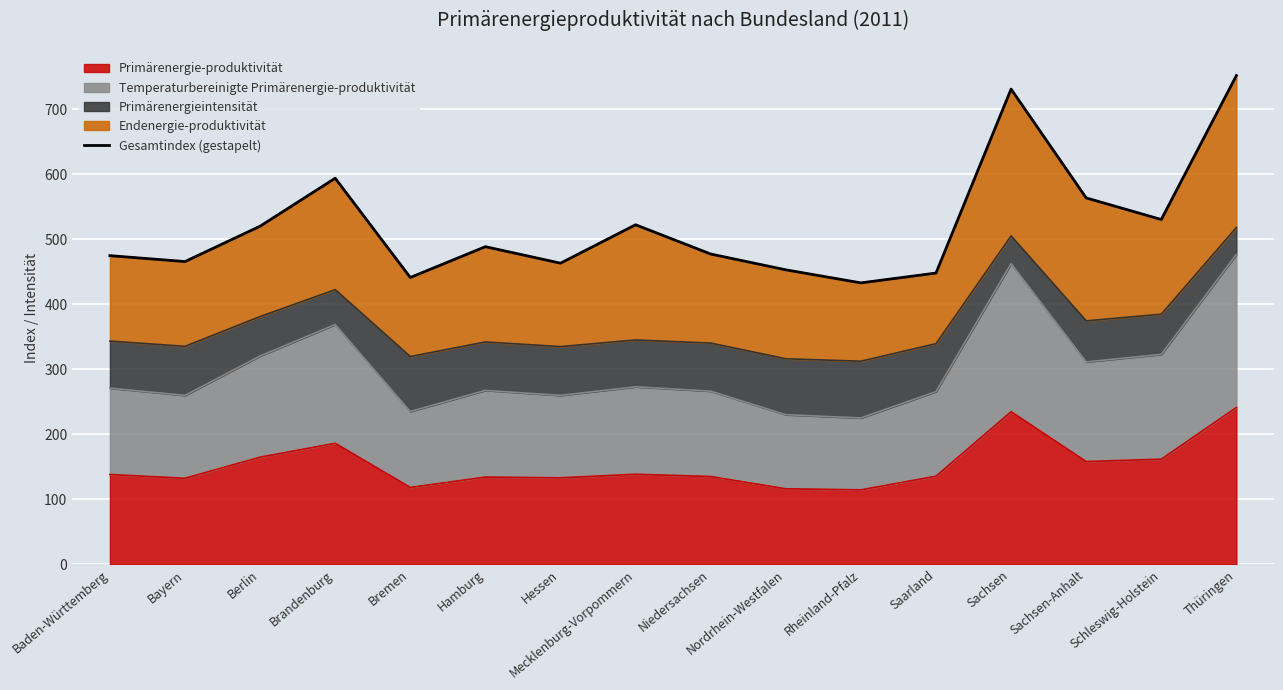

Reading right to left, extract all data points from this chart.

751.9	530.5	563.7	731.1	448.1	433.0	453.1	477.4	522.4	463.3	488.7	441.3	594.0	520.2	465.8	474.9